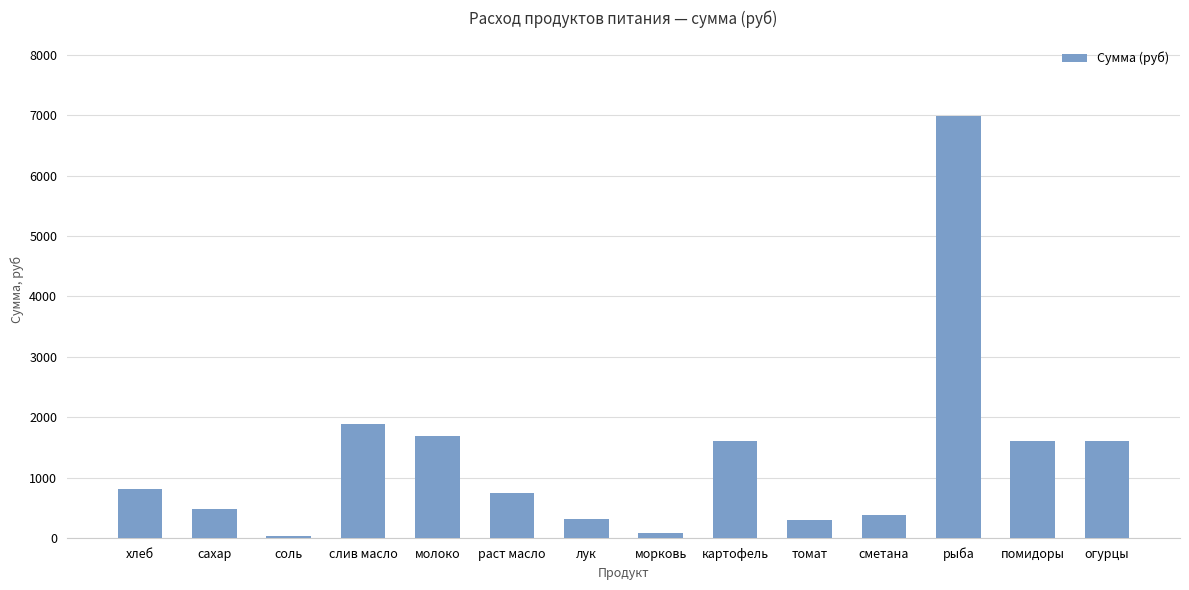

At which label does the data first exceed 818?

хлеб